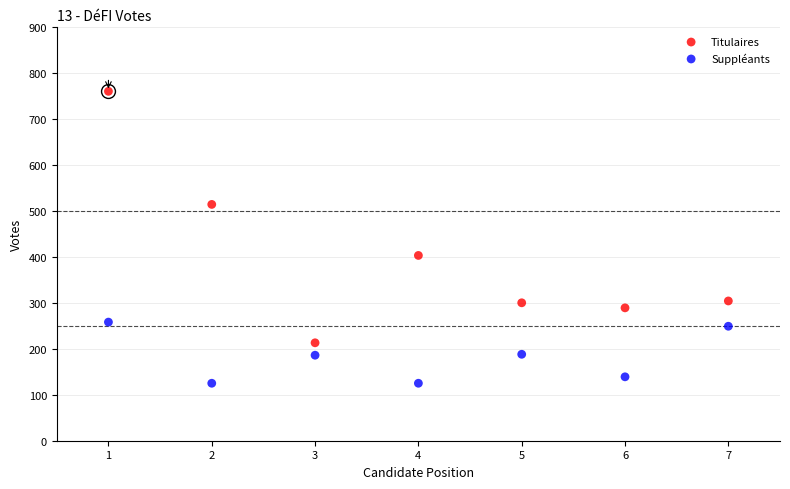

Across all data points, what is the range of Y values (max minus min)?

635